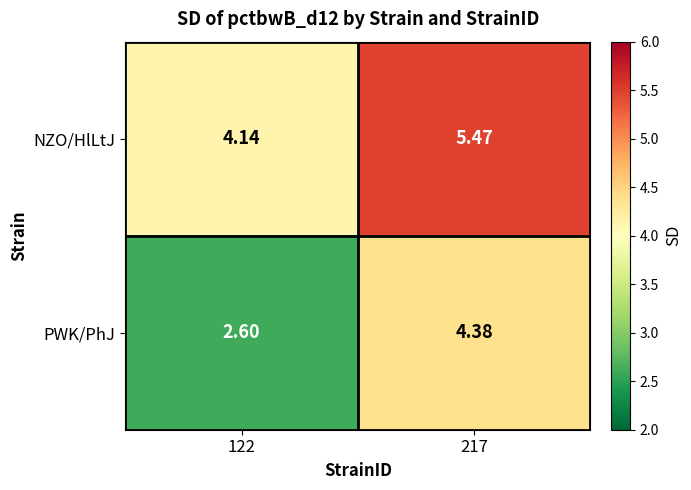

What is the total value across all series at 122?

6.7